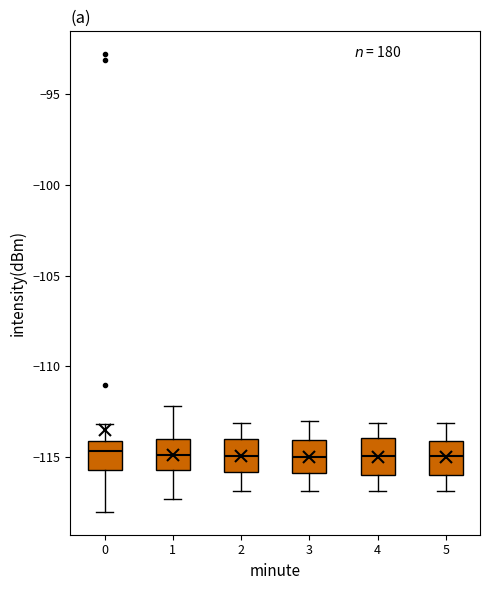

Reading left to right, transcribe this box plot: for each box, give where its median line is, the range the box spans, and where its two whiskers end, as read against the y-axis. The values are not printed on the chart, so give them approximately, as read against the axis.

0: median -114.5, box -115.5 to -114.0, whiskers -118.0 to -113.0
1: median -115.0, box -116.0 to -114.0, whiskers -117.5 to -112.0
2: median -115.0, box -116.0 to -114.0, whiskers -117.0 to -113.0
3: median -115.0, box -116.0 to -114.0, whiskers -117.0 to -113.0
4: median -115.0, box -116.0 to -114.0, whiskers -117.0 to -113.0
5: median -115.0, box -116.0 to -114.0, whiskers -117.0 to -113.0